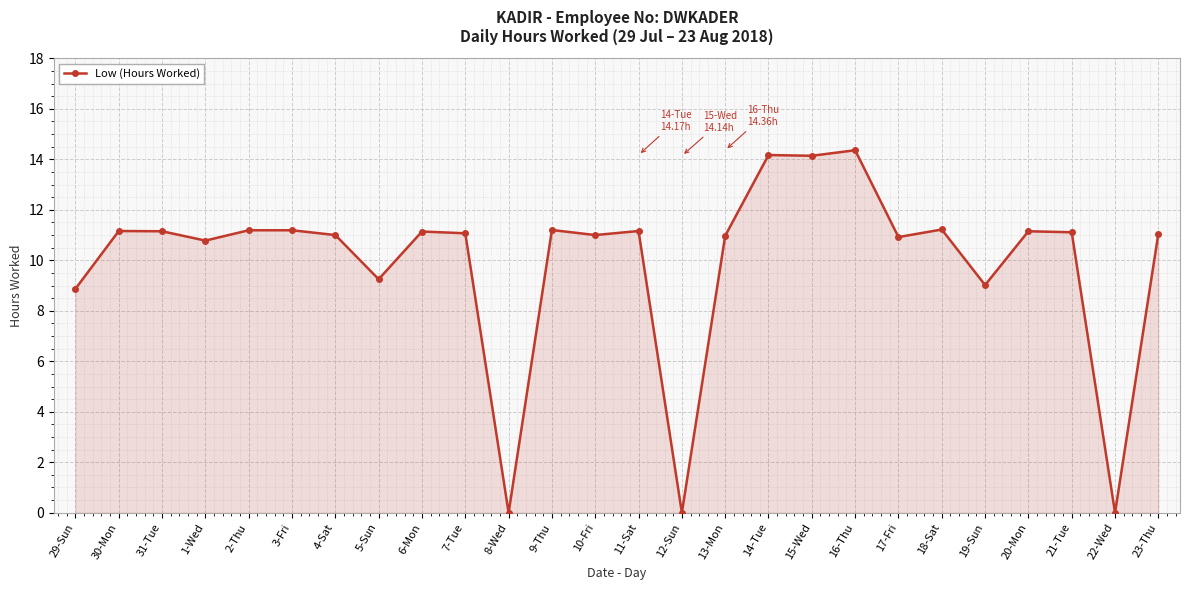

At which category does the data reach its first local valley?

1-Wed